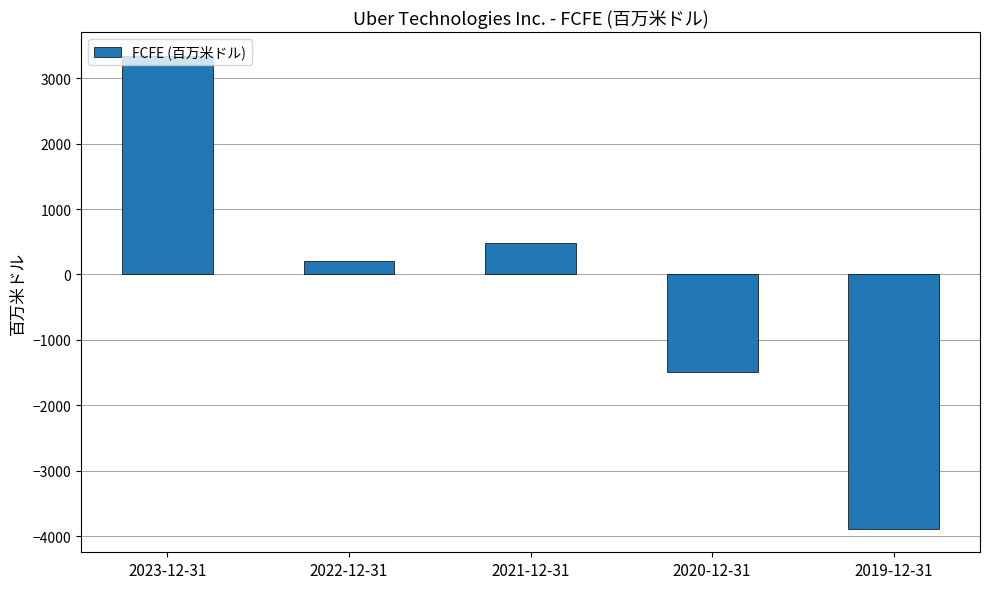

At which category does the chart reach its minimum across all series?

2019-12-31